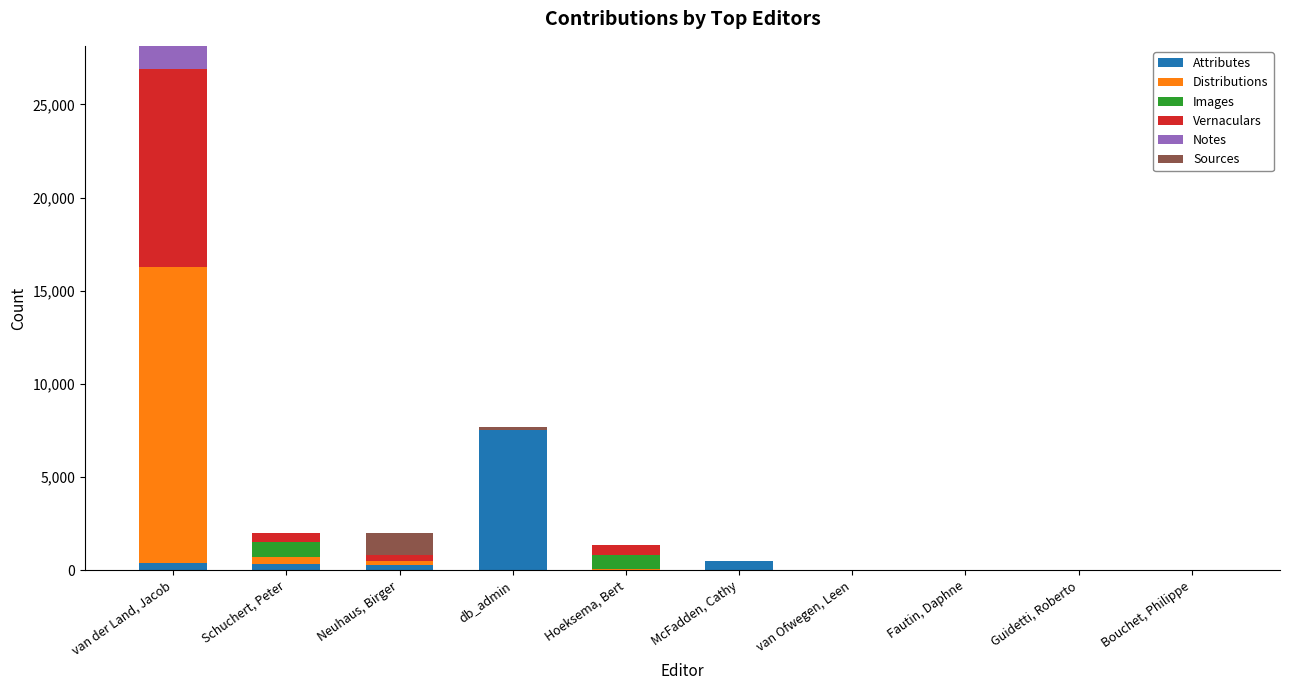

Are the bars grouped side by side (vs. stacked)?

No